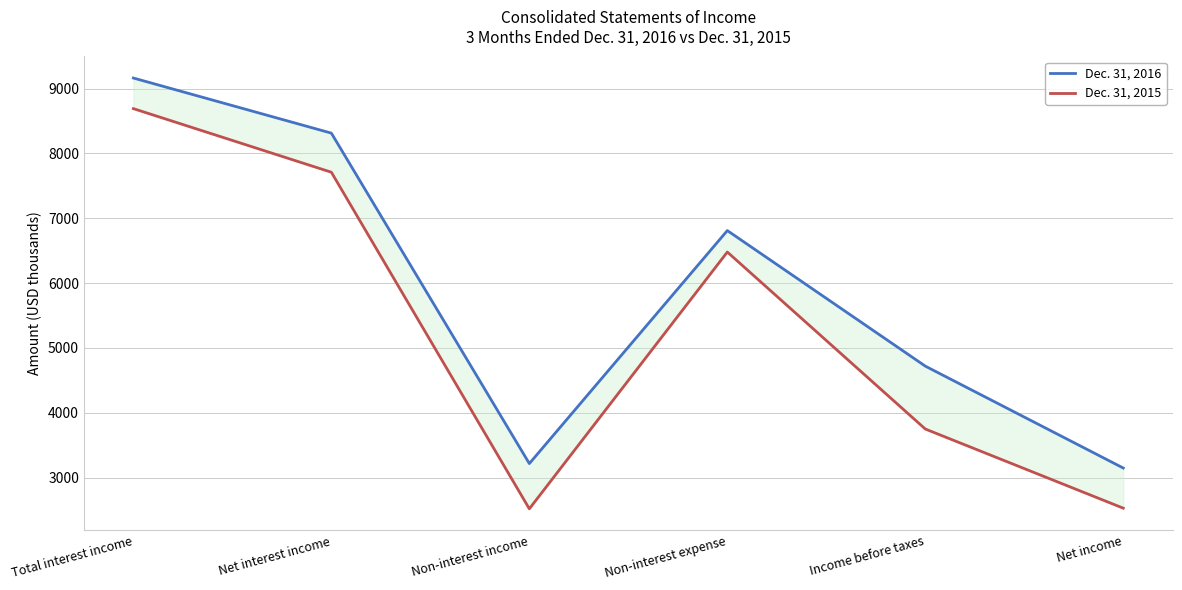

Which series has the widest spread of values?

Dec. 31, 2015